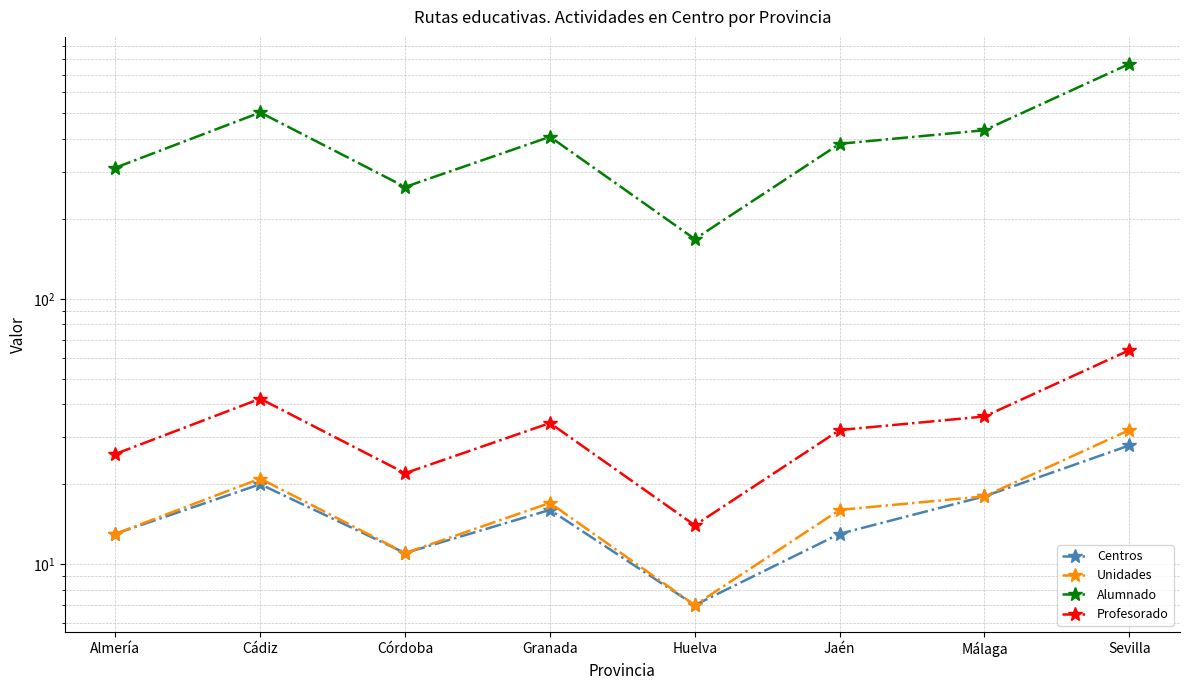

What is the maximum value for Centros?

28